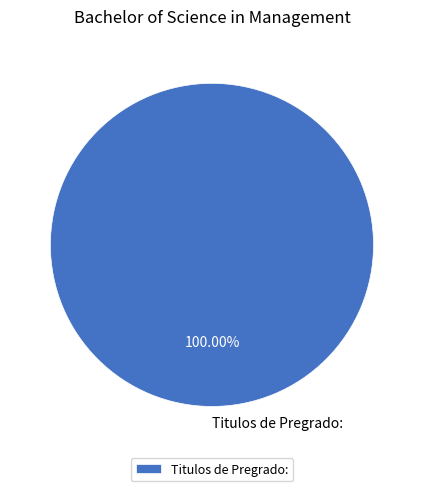

How many slices are in this pie chart?

1